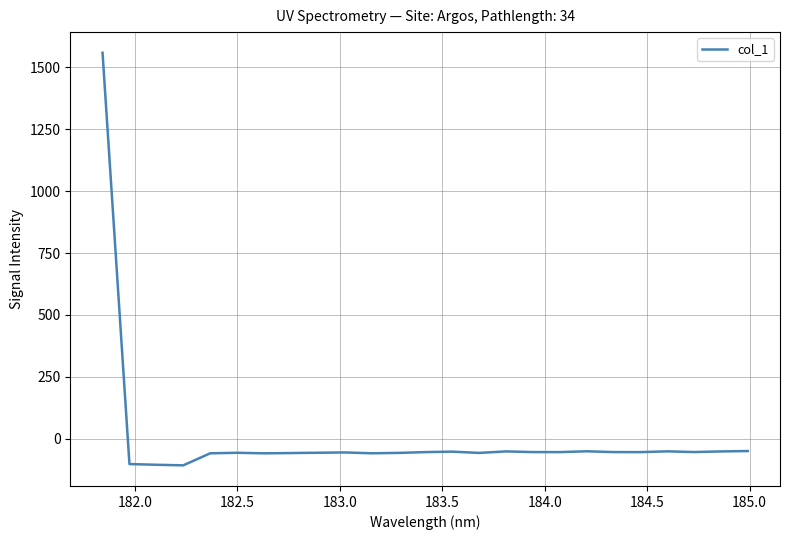

What is the greatest value displayed?

1558.5